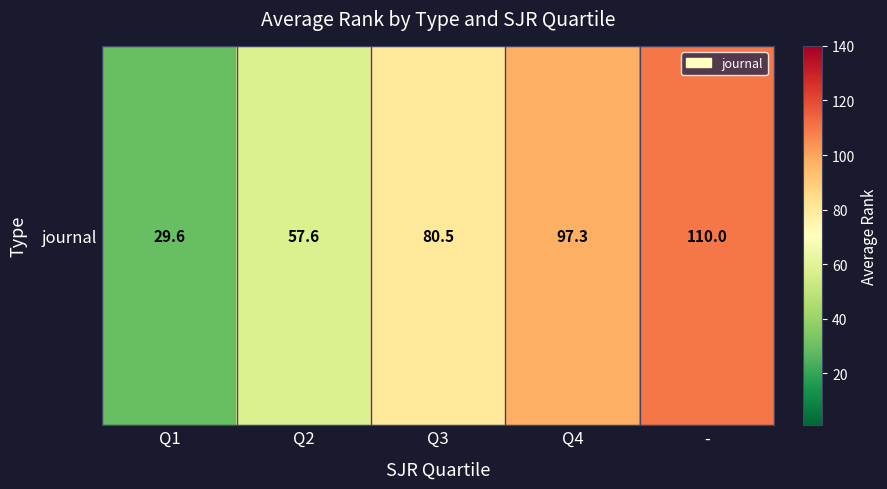

Which label corresponds to the smallest value in the chart?

Q1